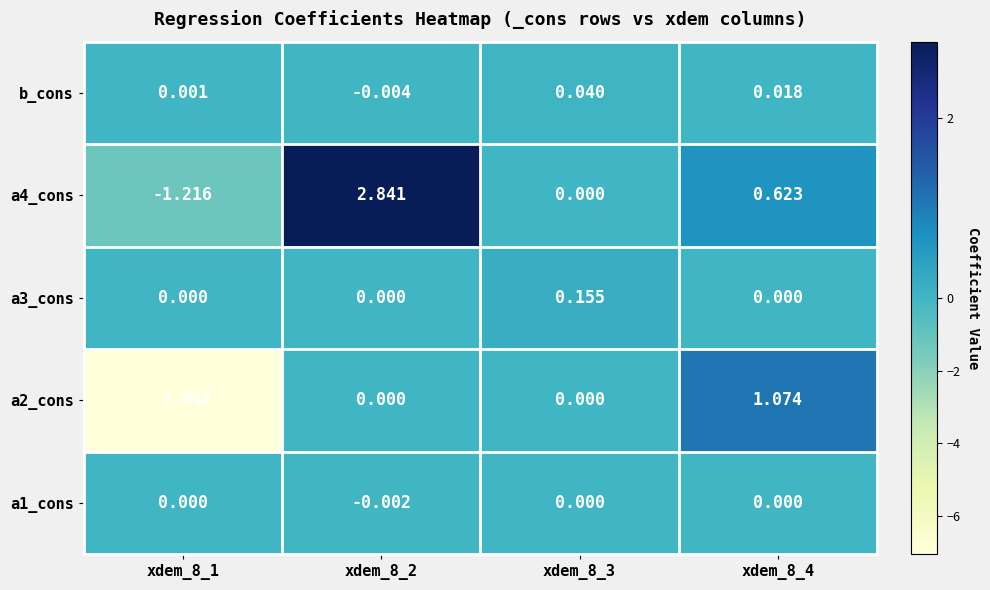

What is the smallest value displayed?

-7.0